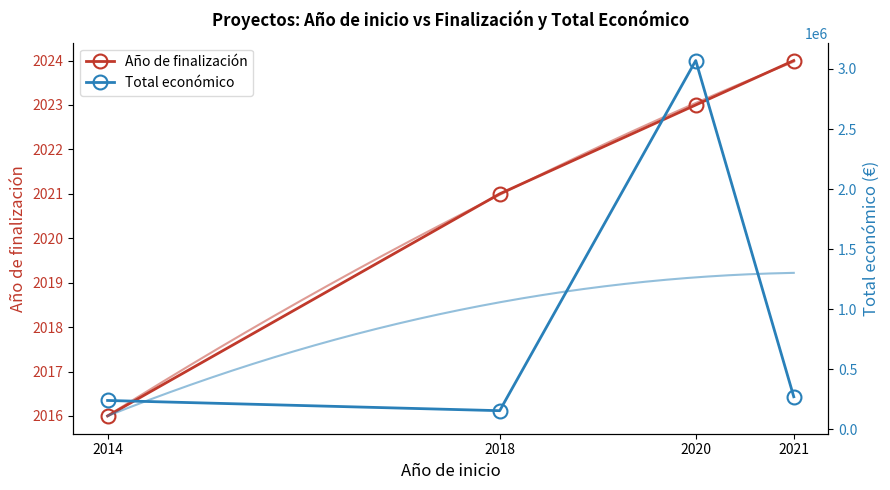

Where is the first local maximum for Total económico?

2020